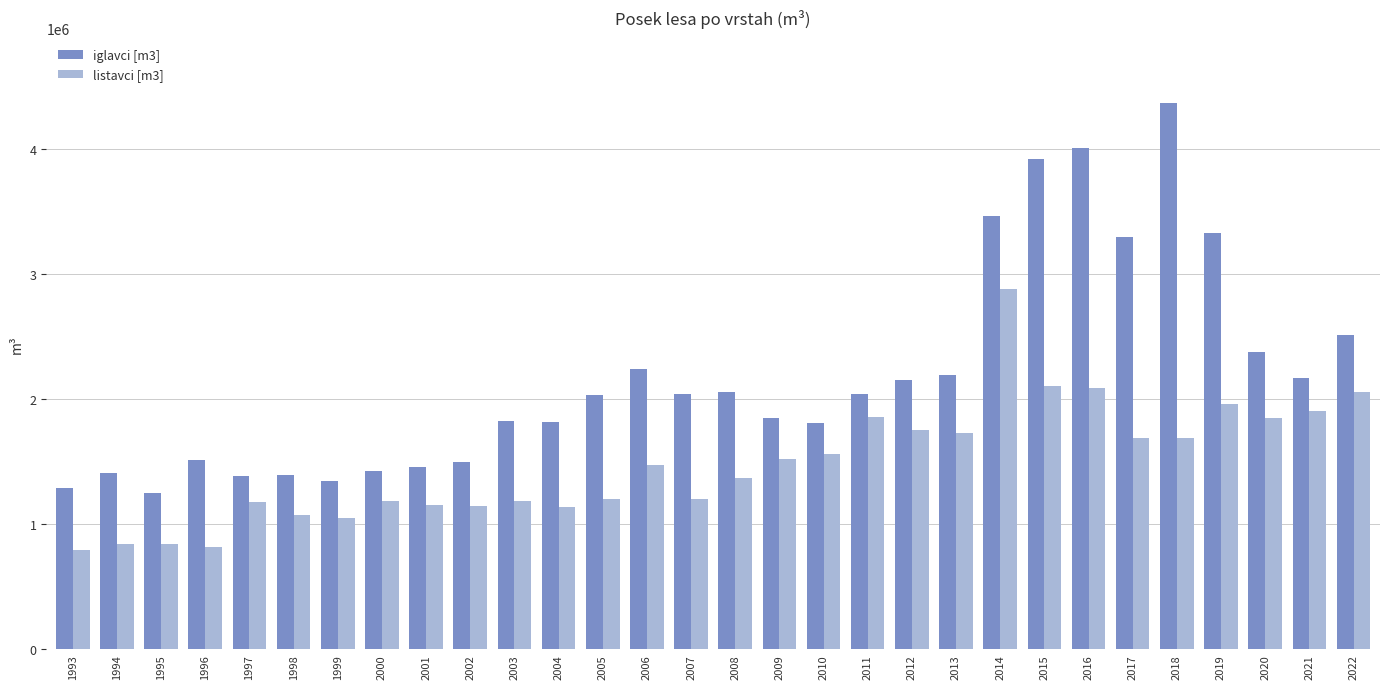

What is the approximate value of listavci [m3] at 2019?

1961285.0